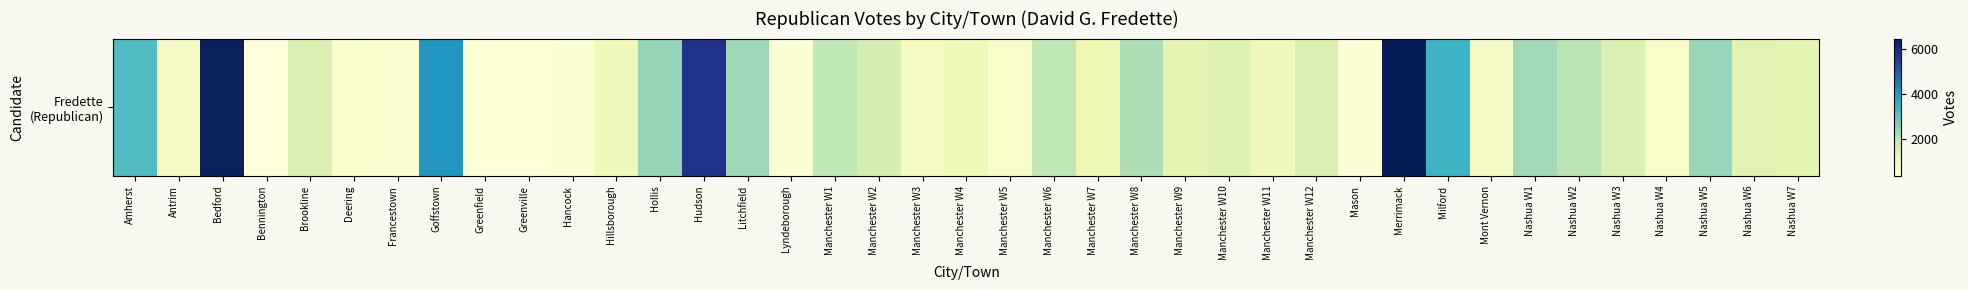

How many values exceed 1369?

19